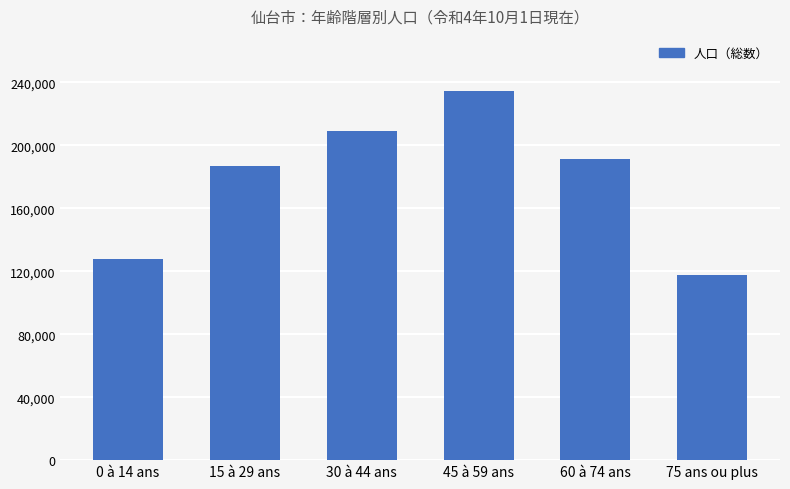

Rank the categories by value from highest to lowest.

45 à 59 ans, 30 à 44 ans, 60 à 74 ans, 15 à 29 ans, 0 à 14 ans, 75 ans ou plus